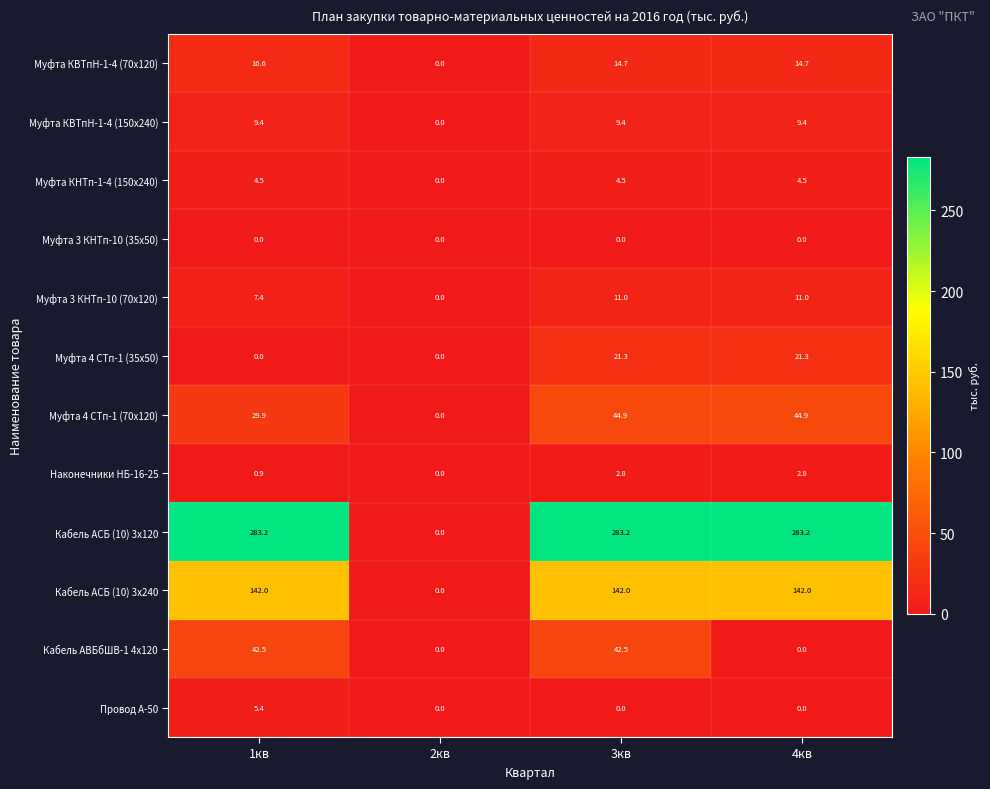

What is the sum of the Муфта КНТп-1-4 (150х240) values at 3кв and 1кв?

9.0